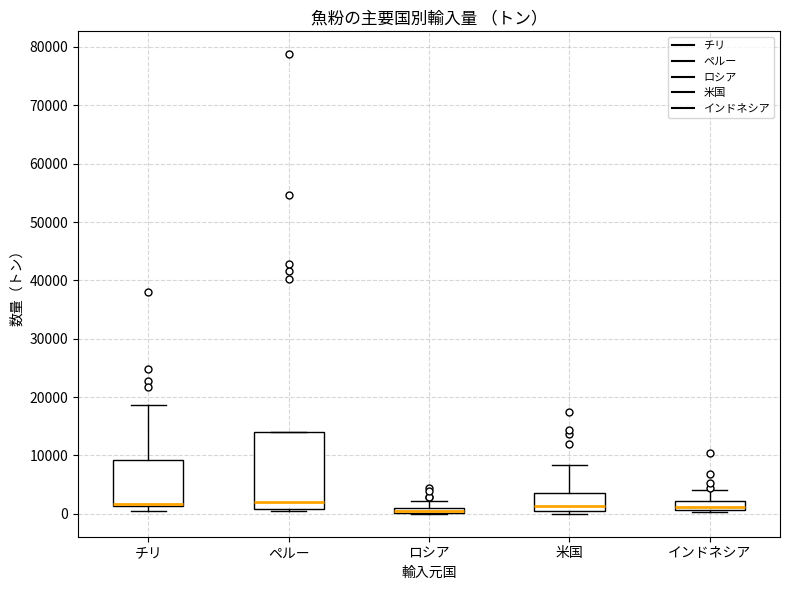

Comparing the boxes themselves (not the whiskers), which one is the tallest?

ペルー